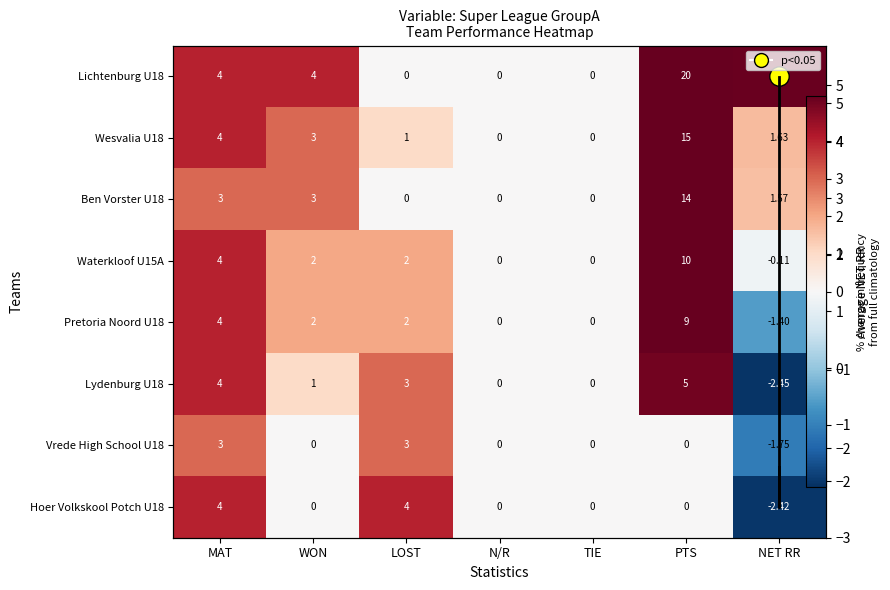

List the labels in order of Vrede High School U18 value, smallest first.

NET RR, WON, N/R, TIE, PTS, MAT, LOST